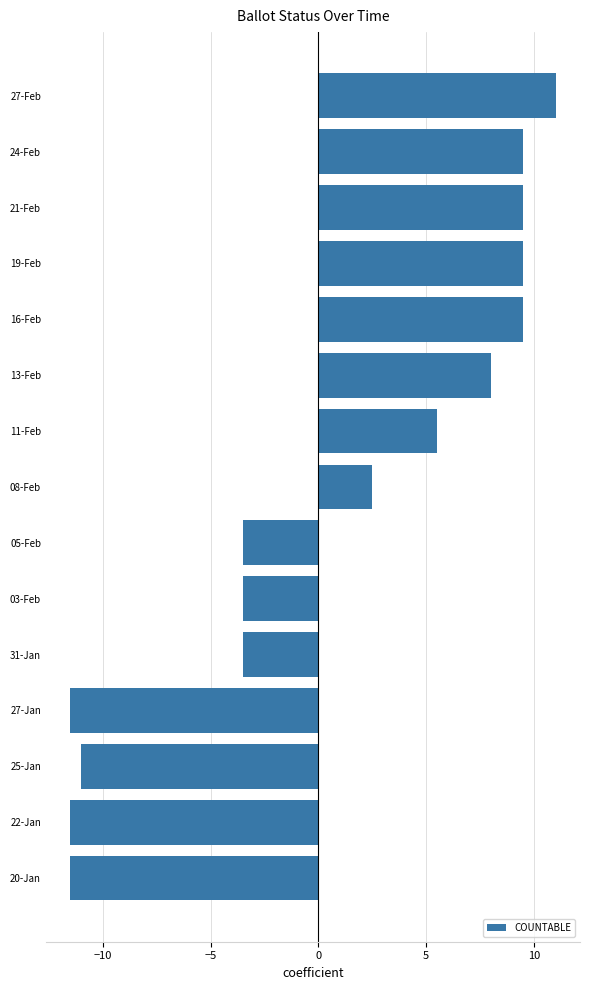

At which label is the value closest to 0?

08-Feb